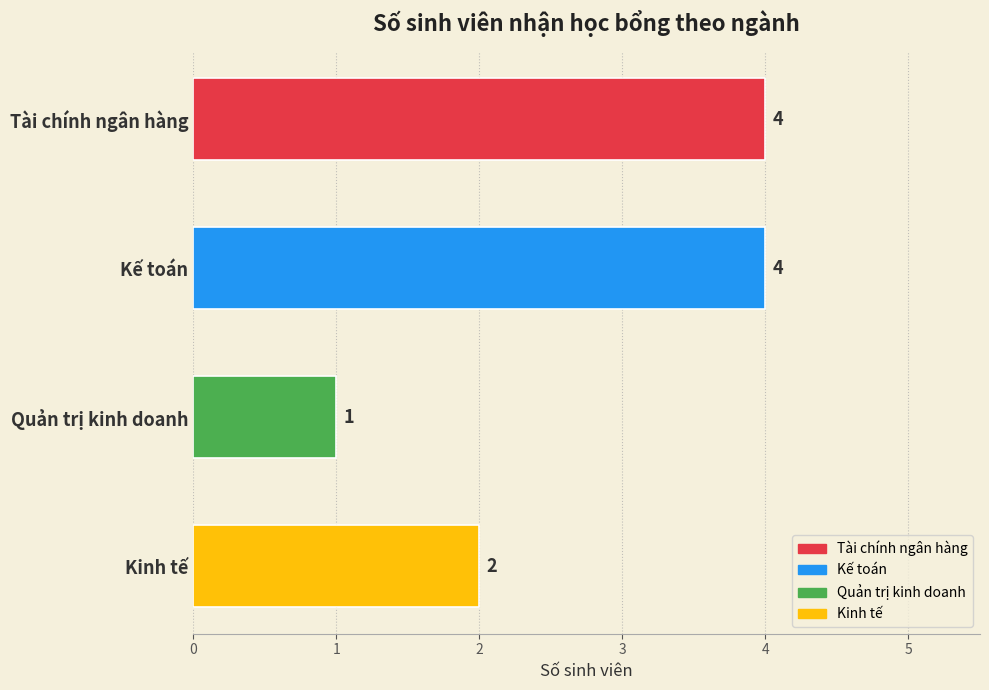

Does the chart contain stacked bars?

No